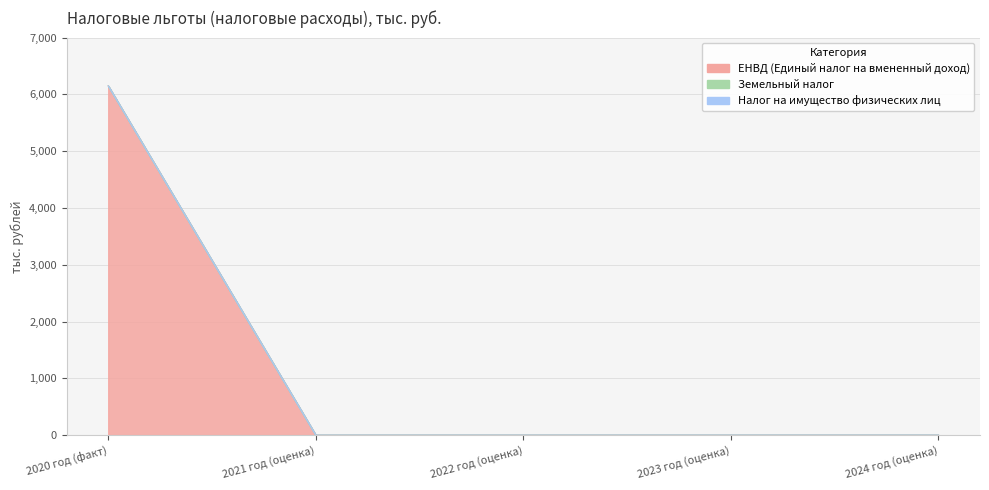

Which has a higher value, 2022 год (оценка) or 2021 год (оценка)?

2022 год (оценка)